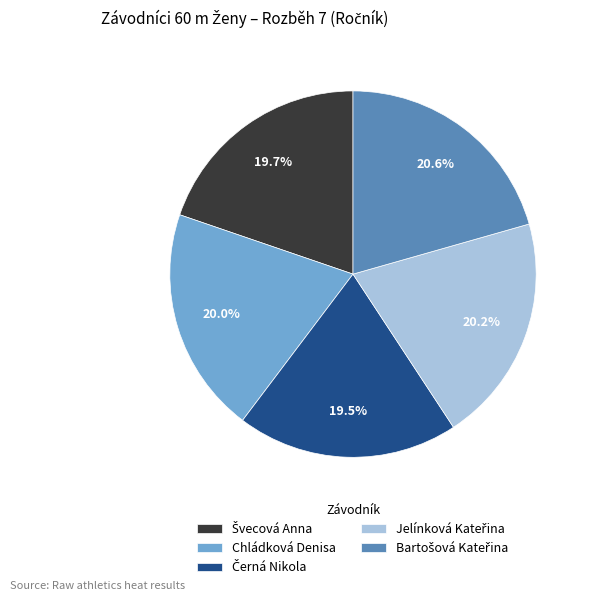

Is there a majority slice in this chart?

No